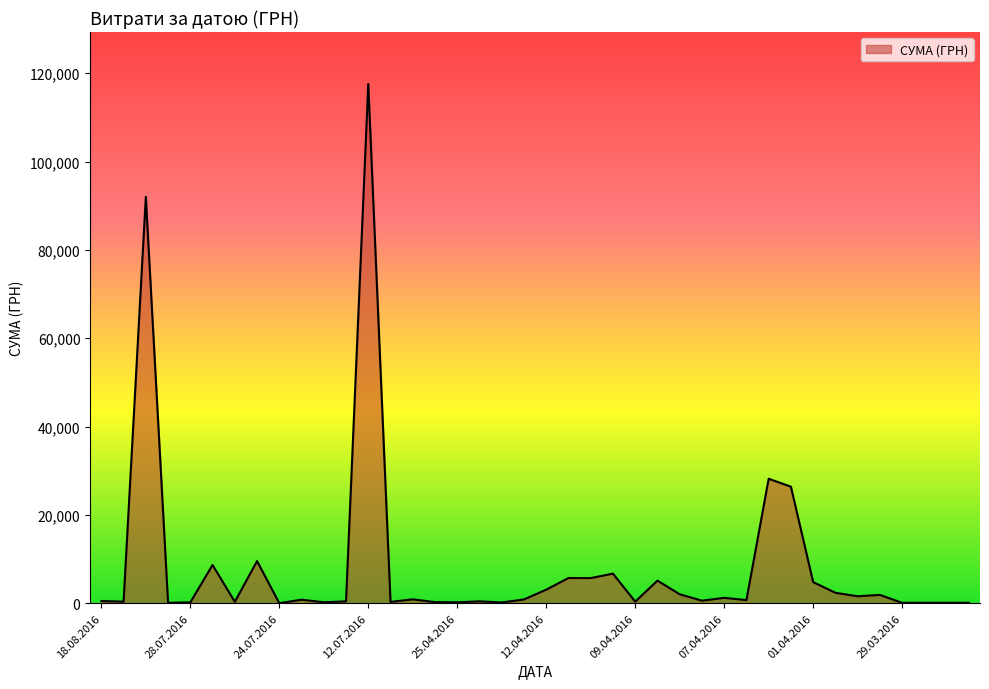

True or false: the data has more than 2 interior local peaks.

True